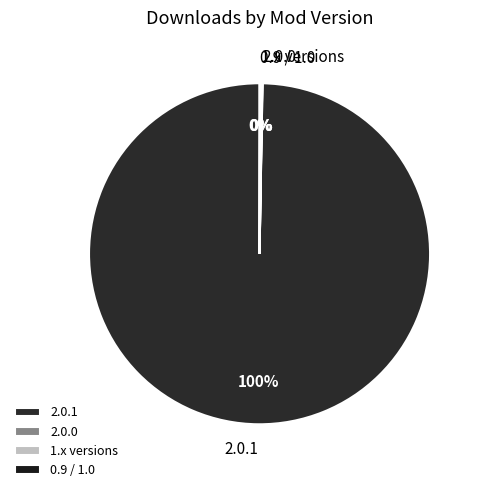

To the nearest percent, what portion does 2.0.1 represent?

100%